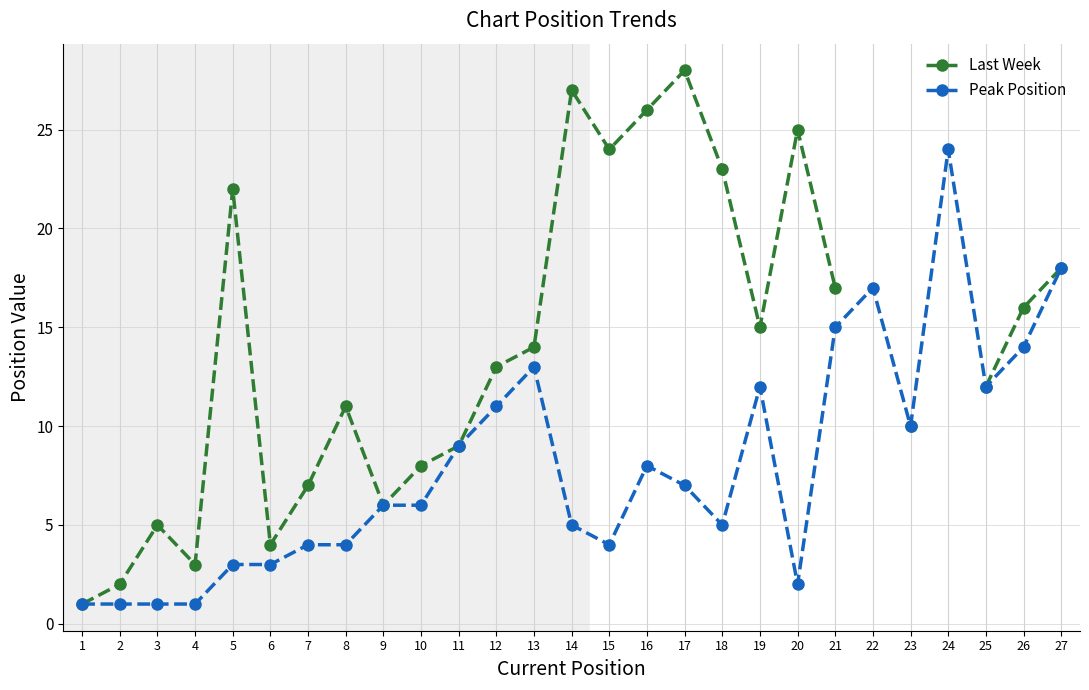

How many data points in Peak Position are less than 6?

12